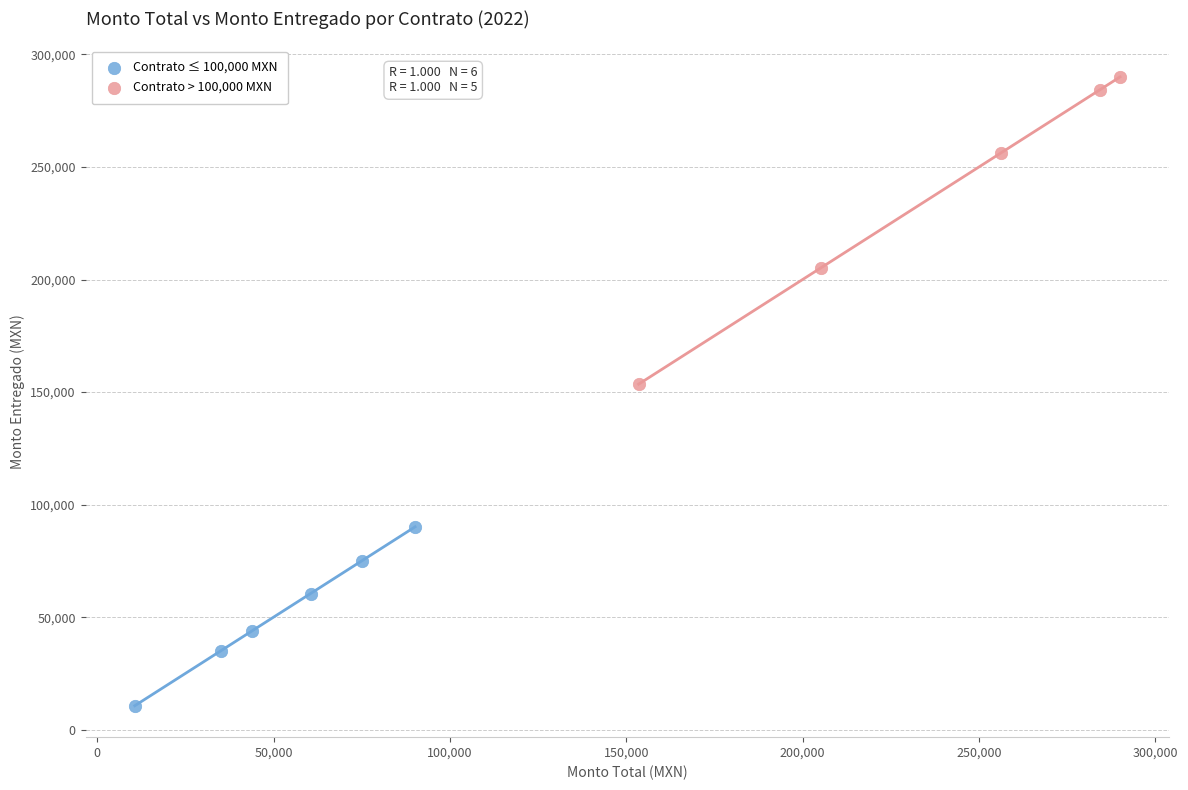

What are all the series names shown in the legend?

Contrato ≤ 100,000 MXN, Contrato > 100,000 MXN